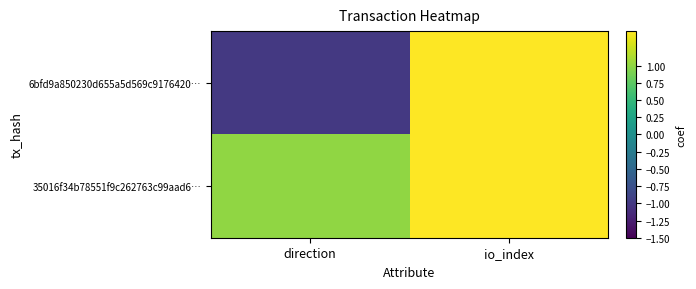

Reading left to right, transcribe all the data shown in this chart.

6bfd9a850230d655a5d569c9176420…: direction=-1	io_index=148
35016f34b78551f9c262763c99aad6…: direction=1	io_index=5